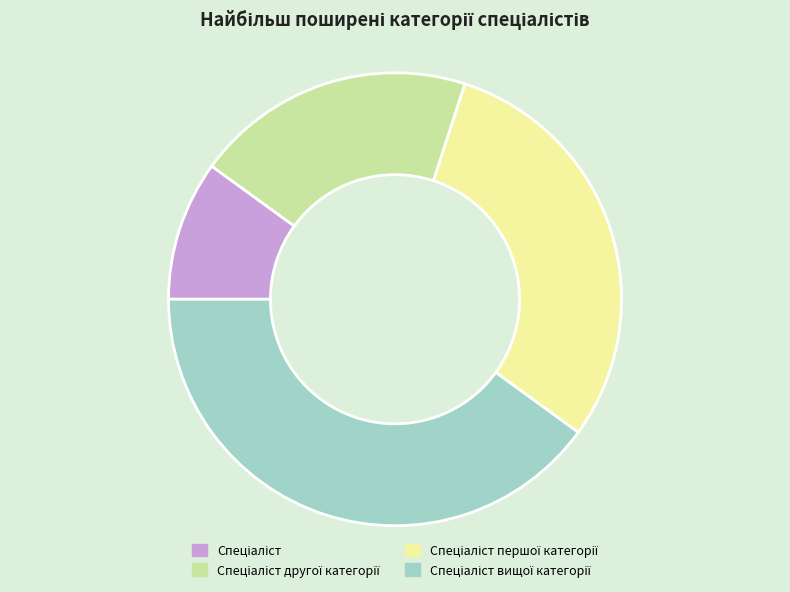

Is there a majority slice in this chart?

No